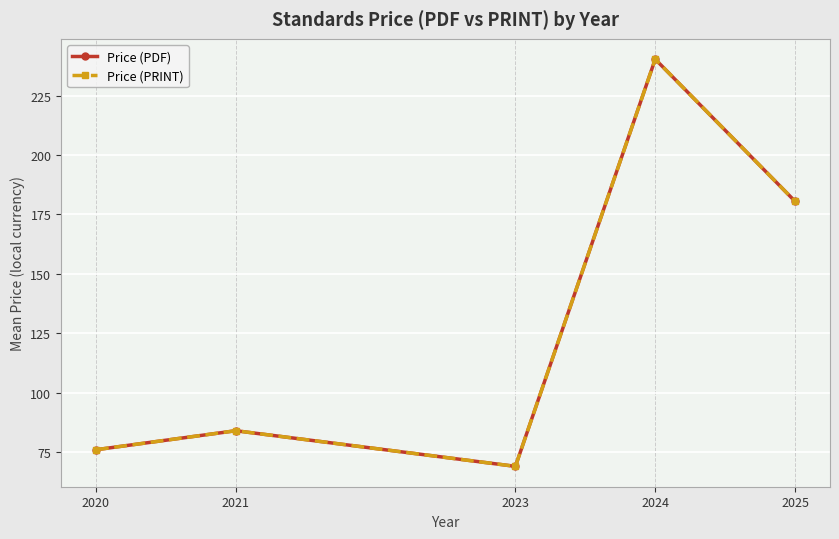

Does the chart display data point markers on the line(s)?

Yes